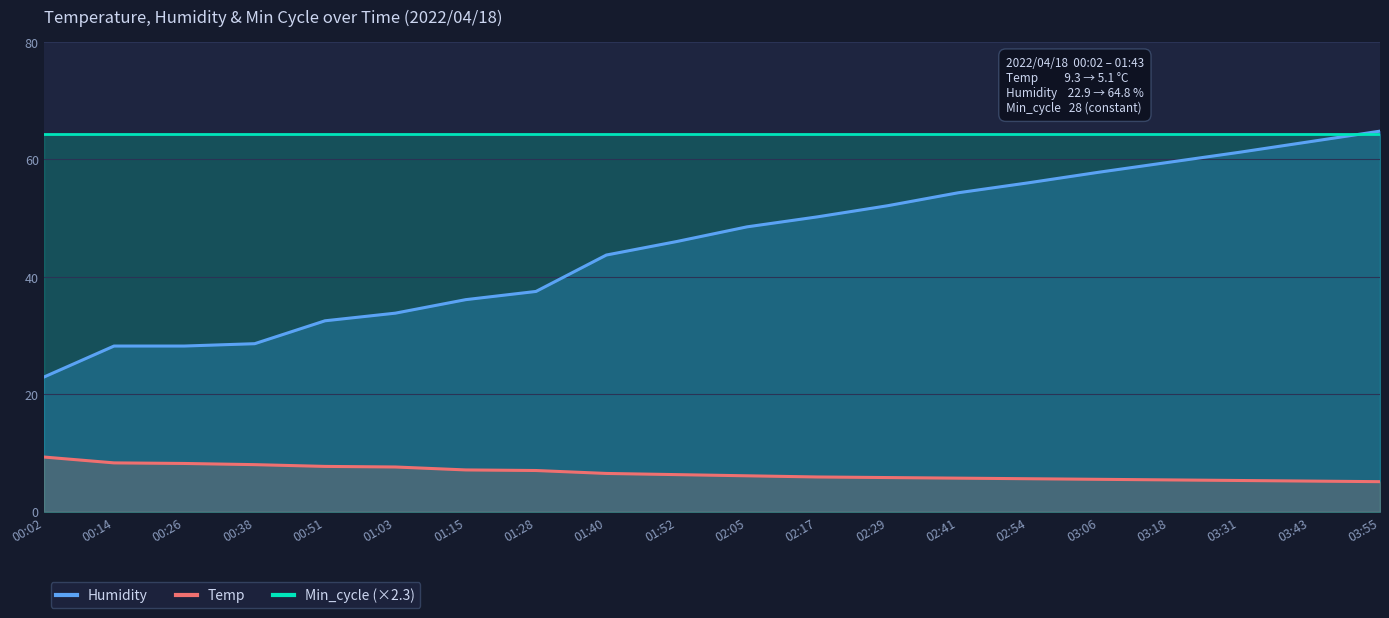

Does the chart display data point markers on the line(s)?

No